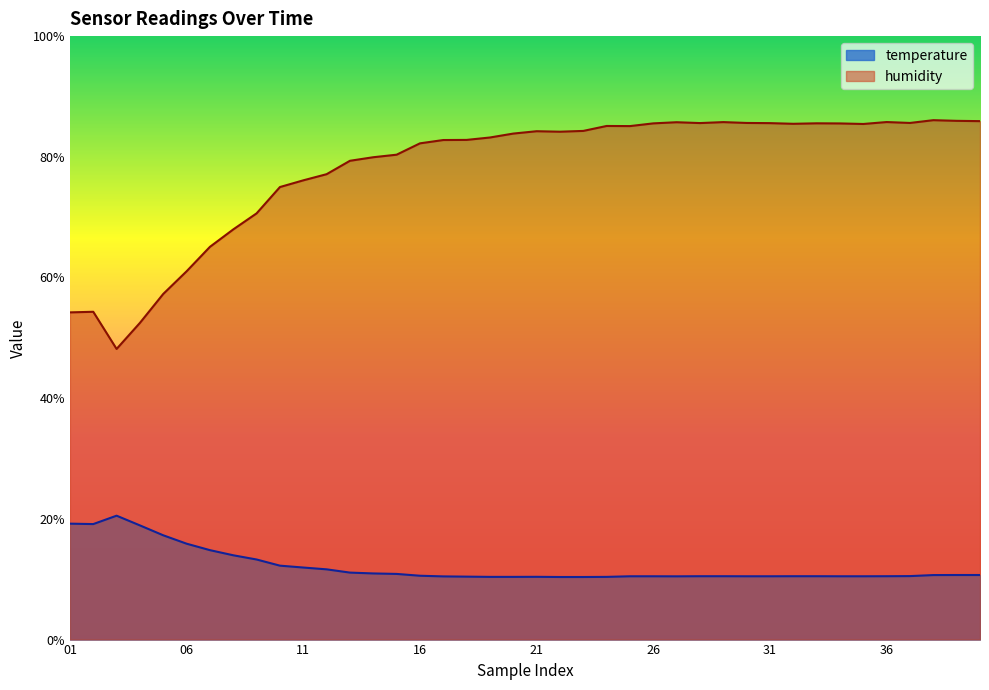

How many interior local peaks does the temperature series have?

2